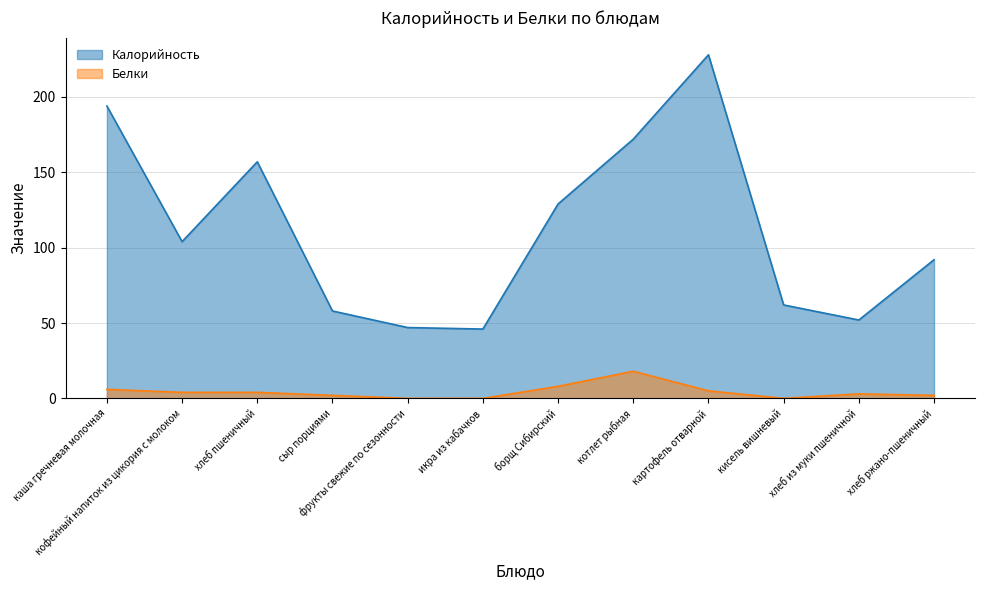

Reading right to left, what are all the values shown in this chart?

Калорийность: 92	52	62	228	172	129	46	47	58	157	104	194
Белки: 2	3	0	5	18	8	0	0	2	4	4	6